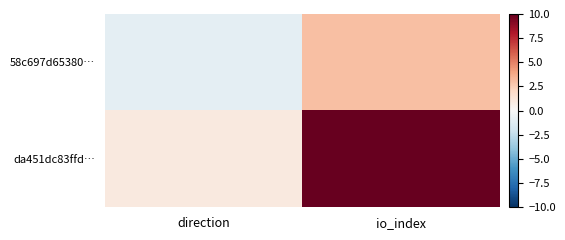

List the series in order of their peak value, highest first.

da451dc83ffd…, 58c697d65380…